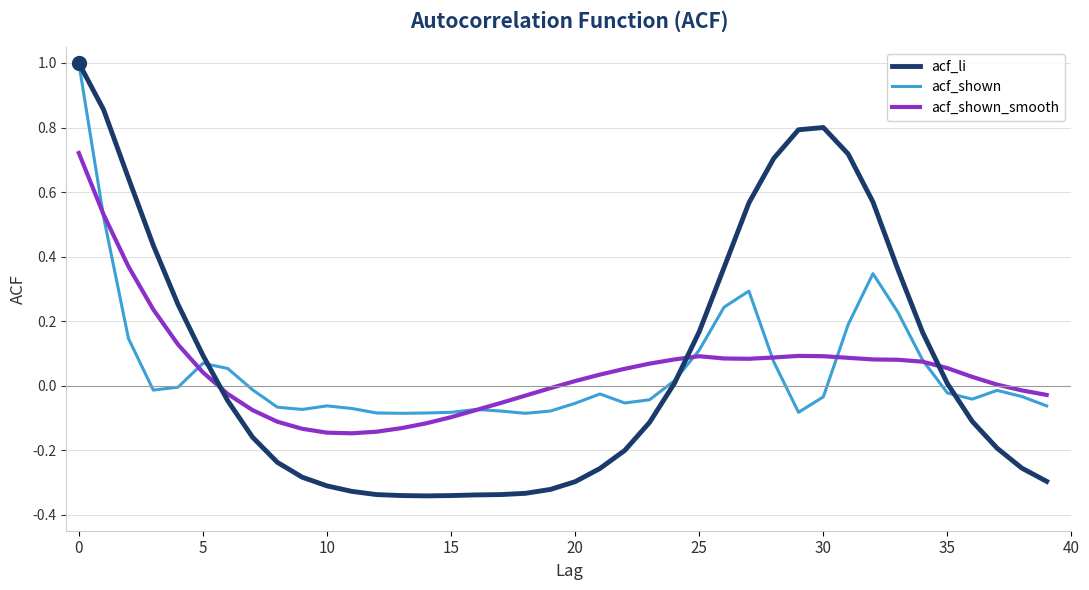

Which series has the widest spread of values?

acf_li